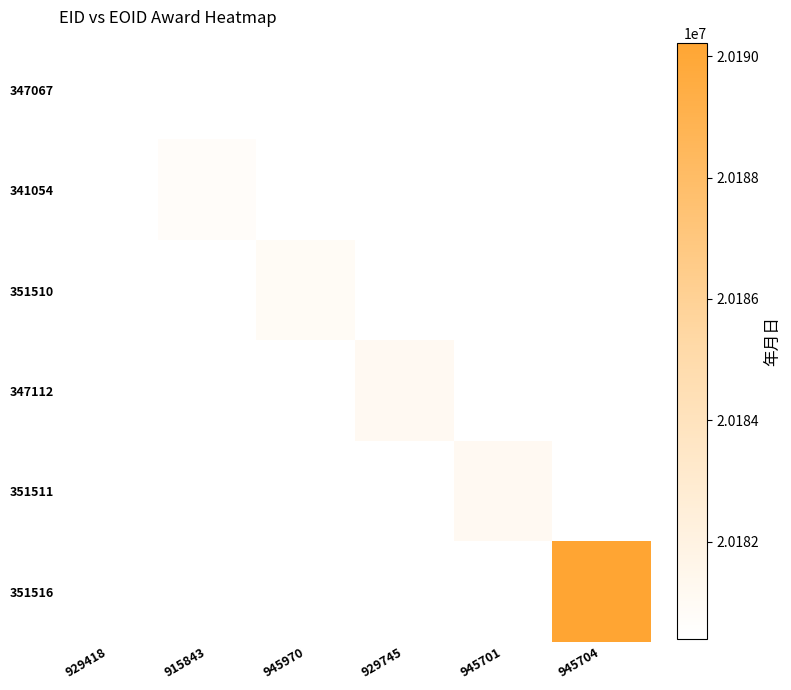

What is the smallest value displayed?

20180400.0